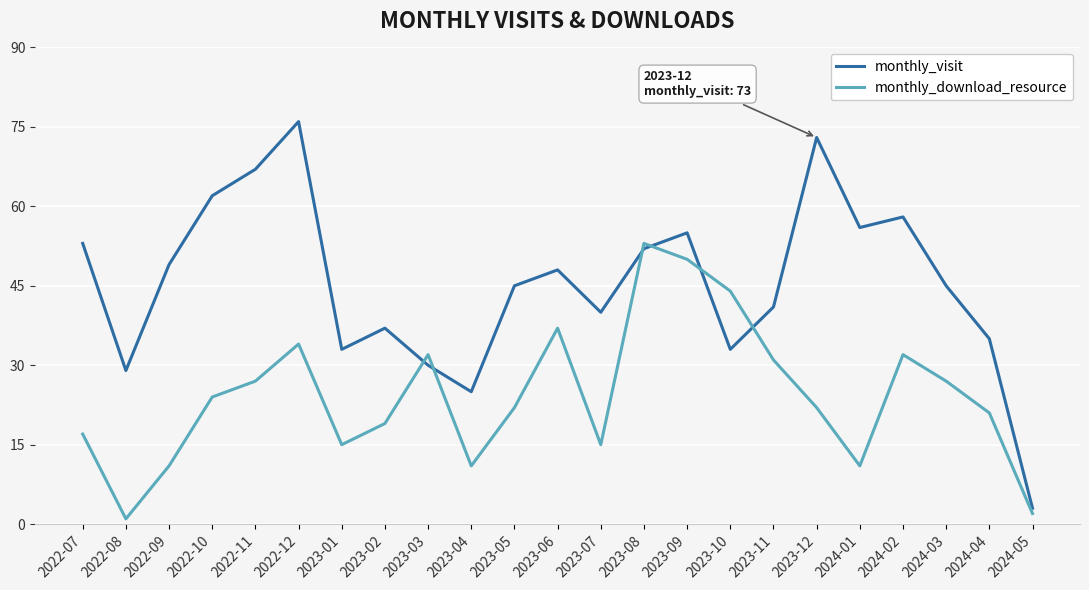

Which series has the widest spread of values?

monthly_visit